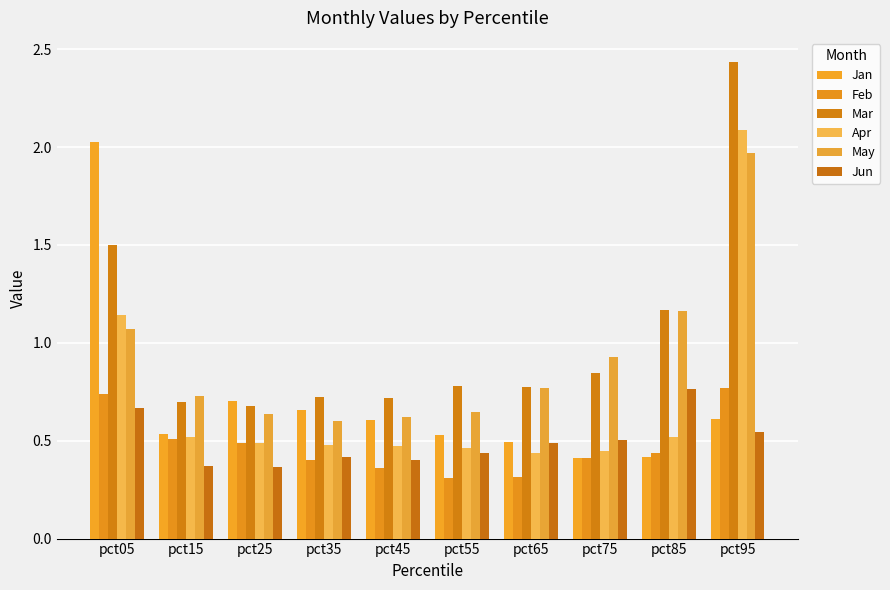

Is it true that Apr equals 0.8 at pct65?

False